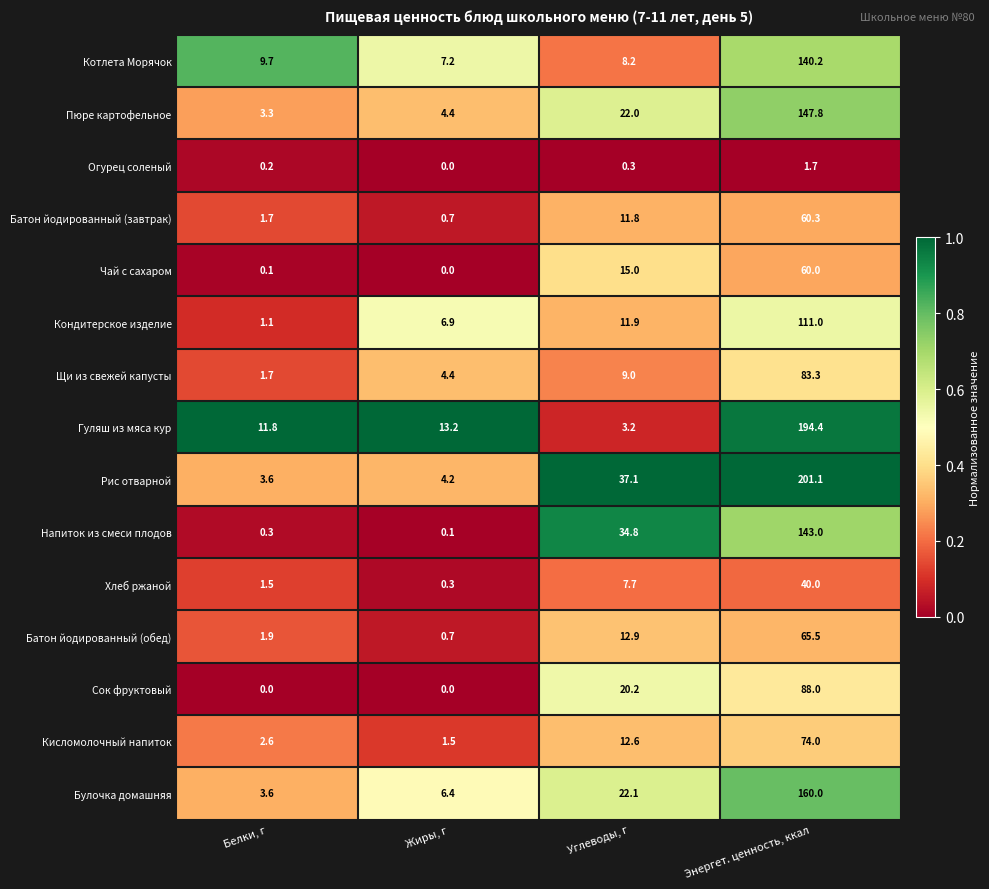

What is the average value of the Щи из свежей капусты series?

24.6